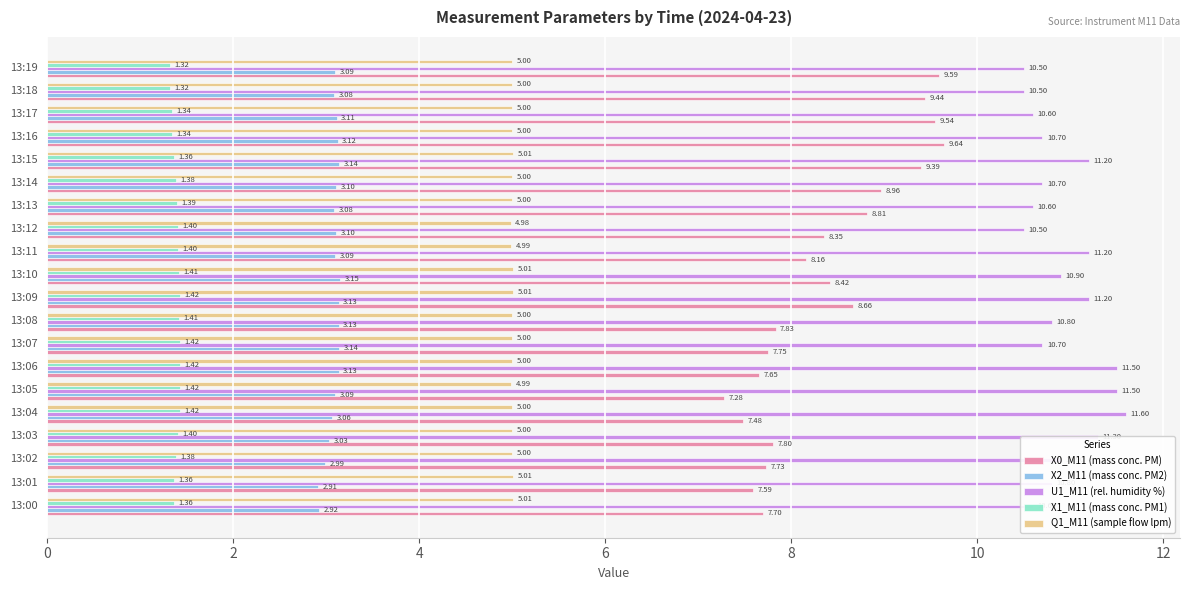

Which series changed the most between 13:03 and 13:18?

X0_M11 (mass conc. PM)